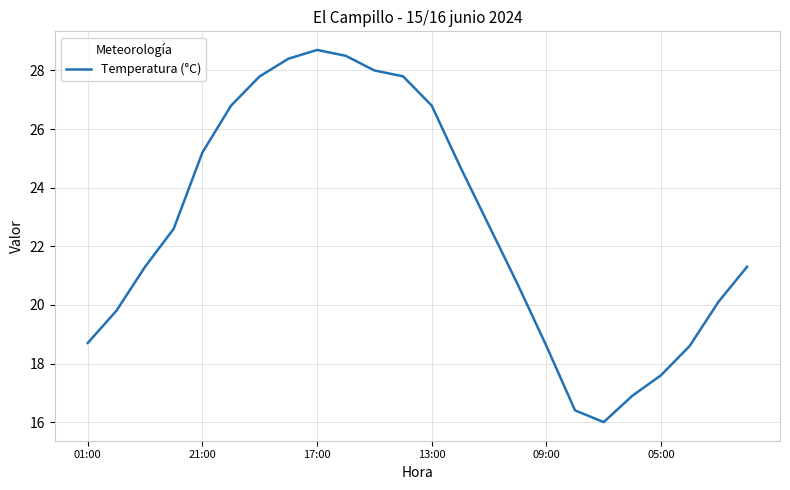

How many series are shown in this chart?

1